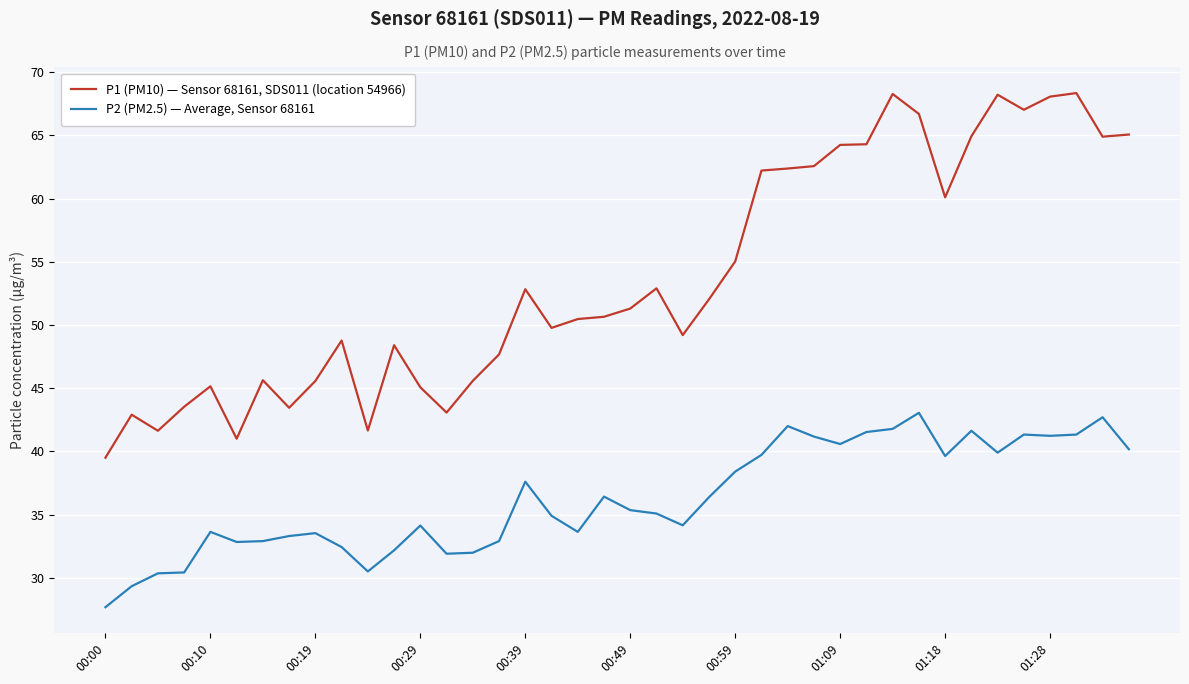

Which series has the largest total across all categories?

P1 (PM10) — Sensor 68161, SDS011 (location 54966)